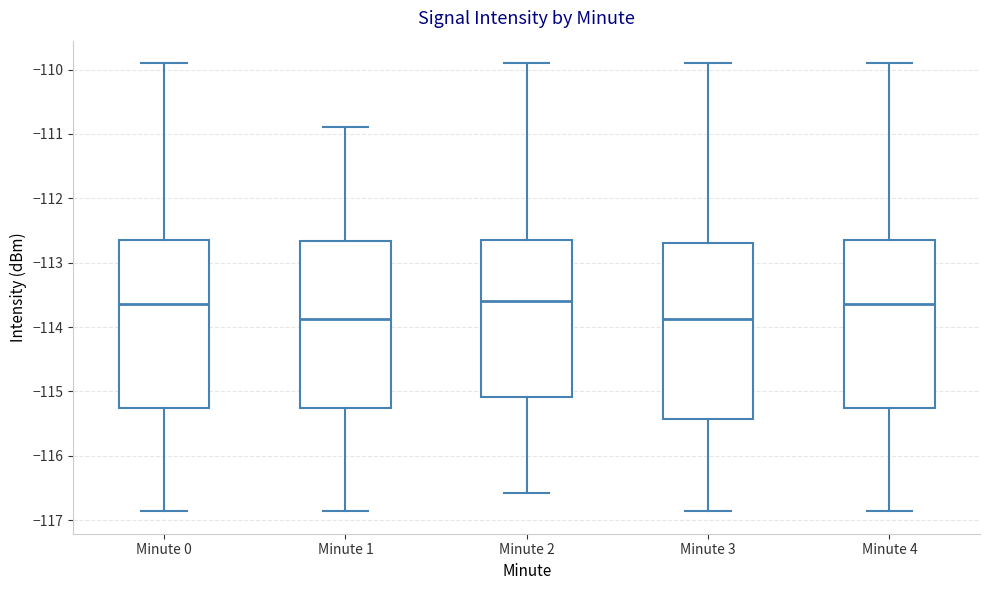

Where is the lower edge of the box for Minute 4 on the y-axis? The values are not printed on the chart, so give them approximately, as read against the axis.

-115.3